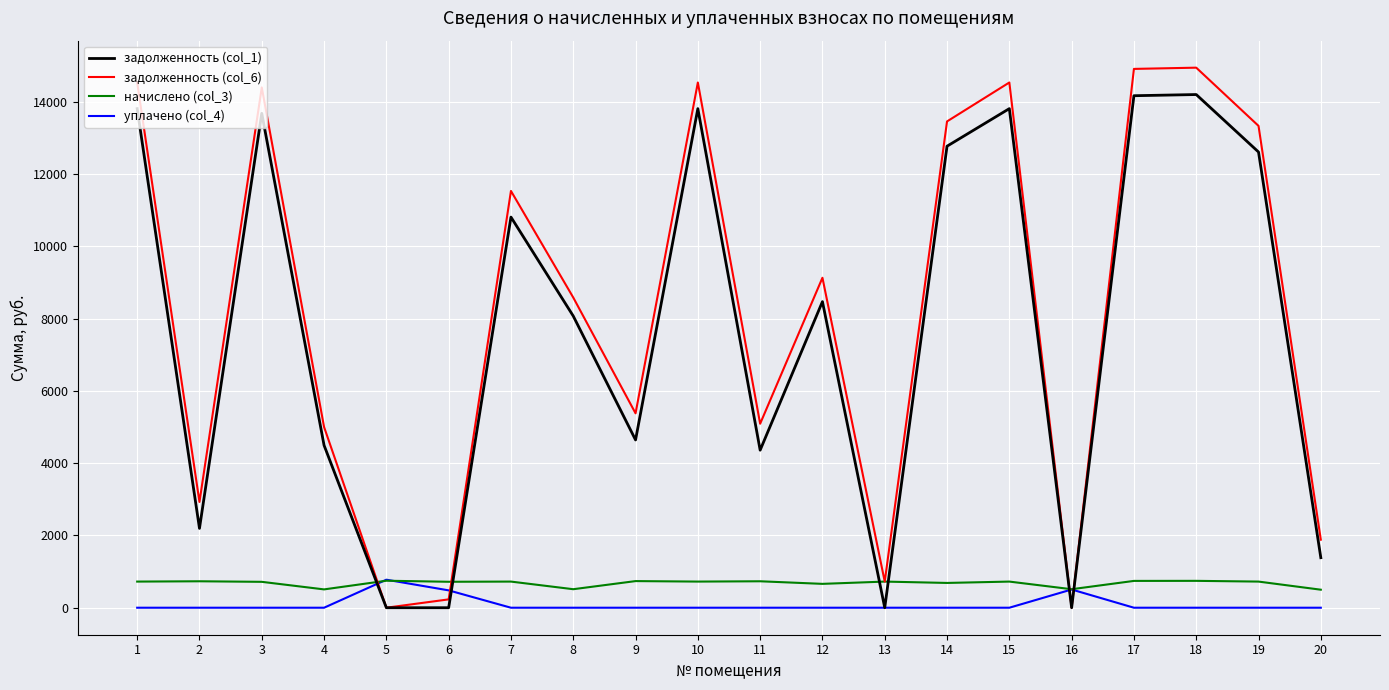

What is the maximum value shown in the chart?

14938.9